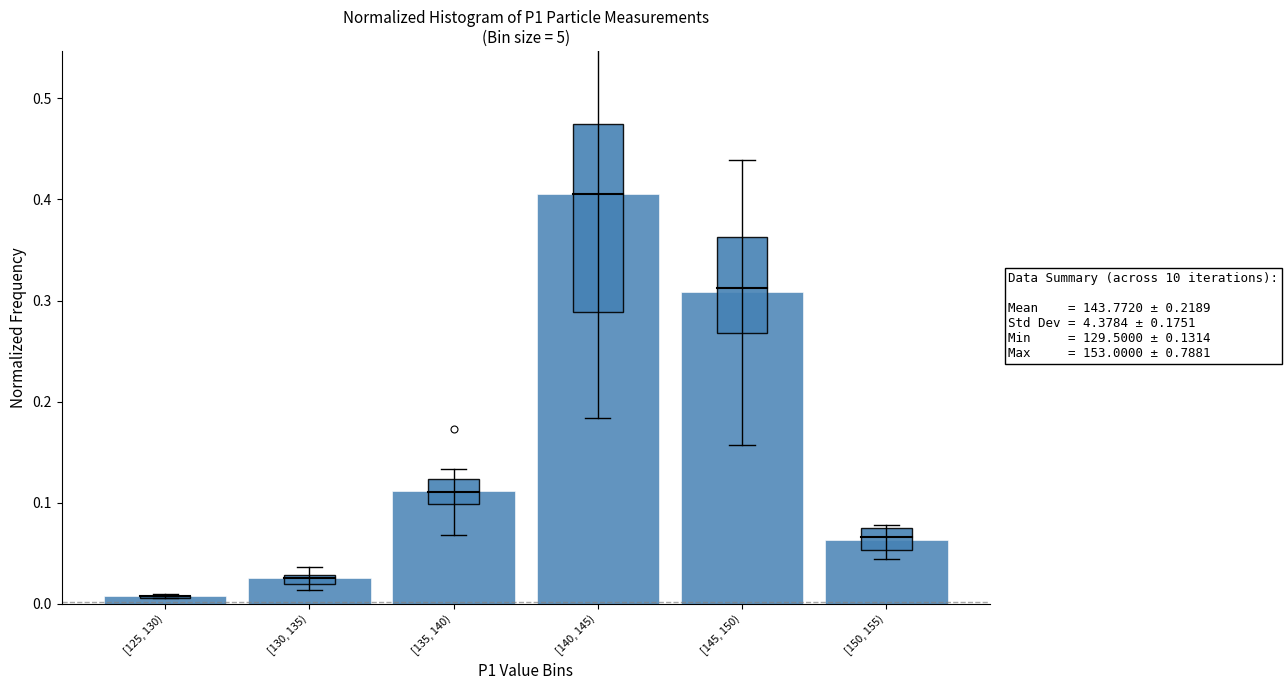

Where is the data nearest to the value 0?

[125, 130)